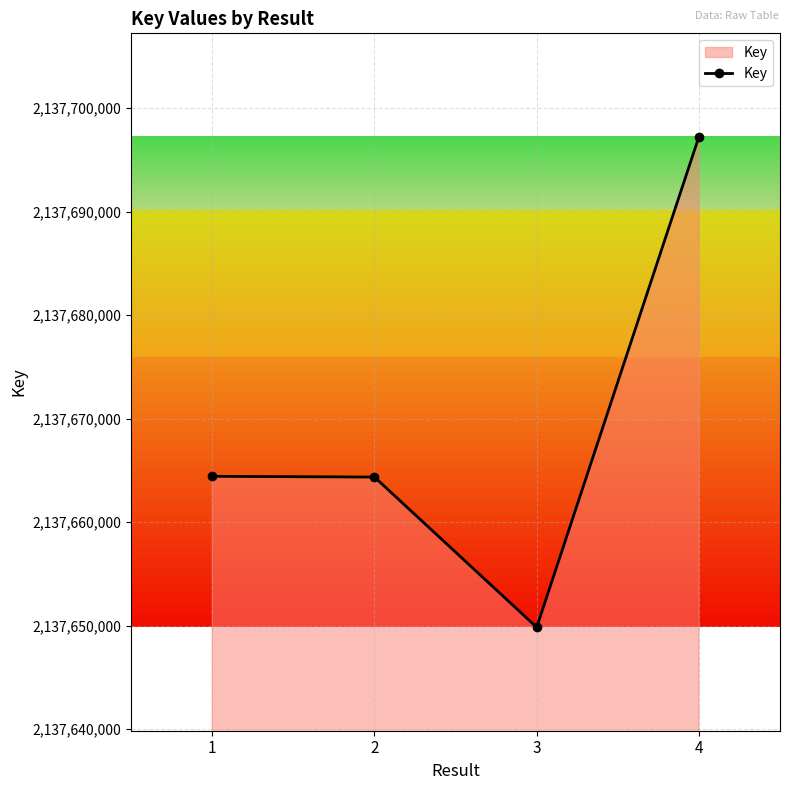

What is the change in value from 1 to 4?

+32819